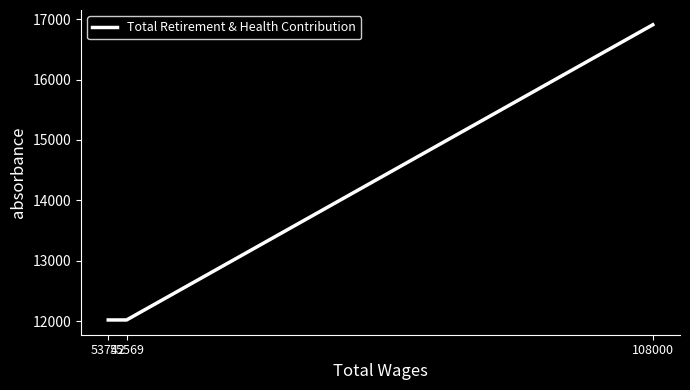

How many lines are shown in the chart?

1